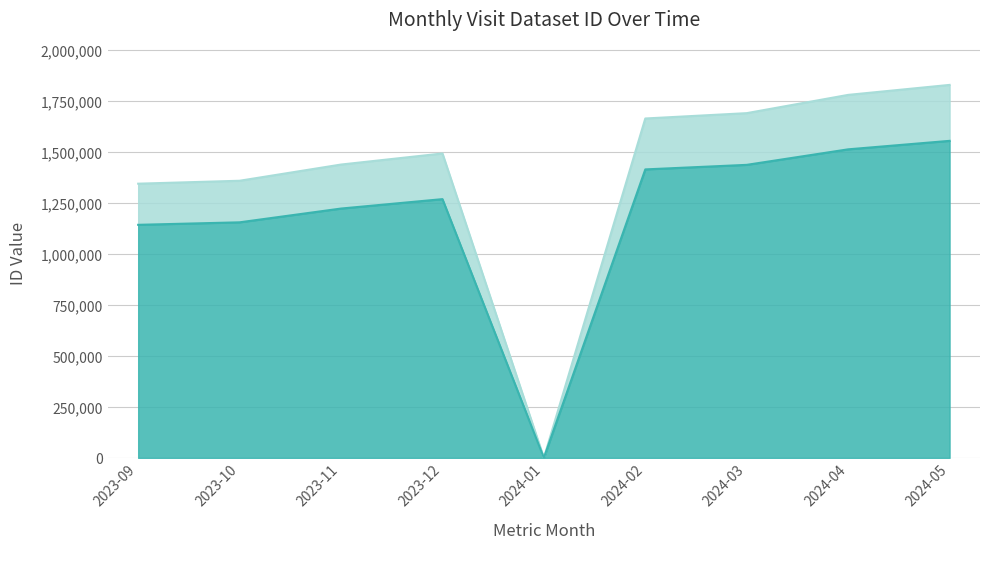

What is the sum of the values at 2024-04 and 2024-05?

3066322.3